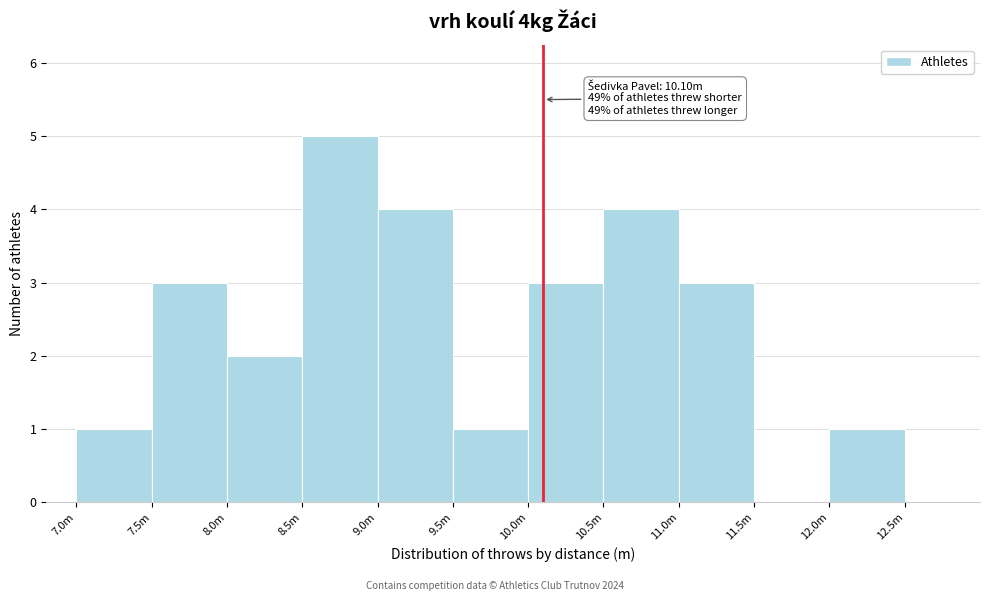

Reading right to left, transcribe all the data shown in this chart.

12.0m=1	11.5m=0	11.0m=3	10.5m=4	10.0m=3	9.5m=1	9.0m=4	8.5m=5	8.0m=2	7.5m=3	7.0m=1